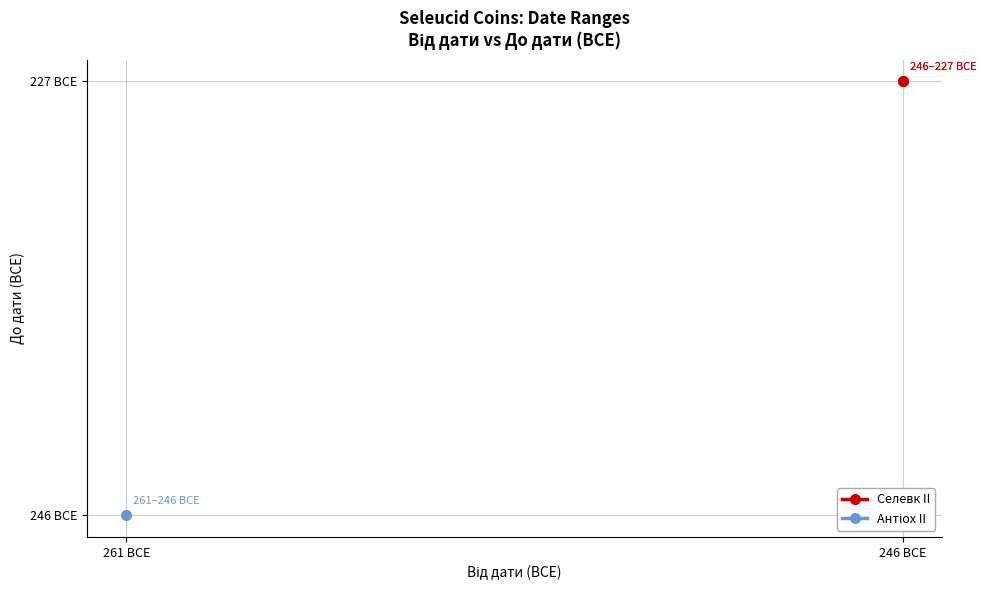

How many lines are shown in the chart?

2